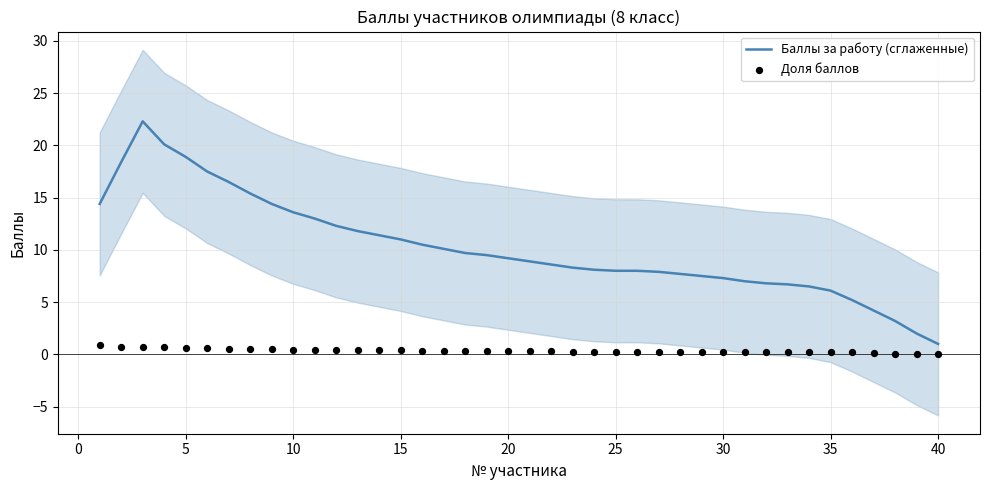

The Баллы за работу (сглаженные) series shows 4.5 at 20. True or false?

False